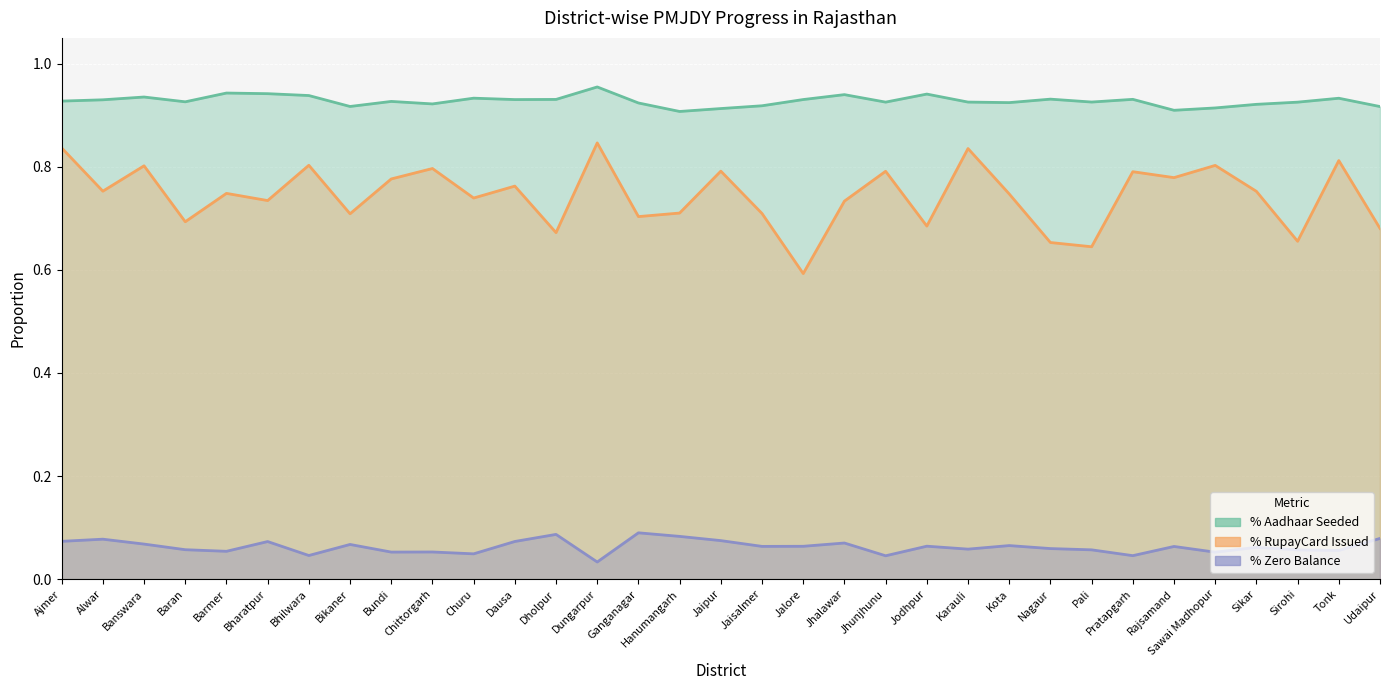

Read the % Aadhaar Seeded value at Churu.

0.9